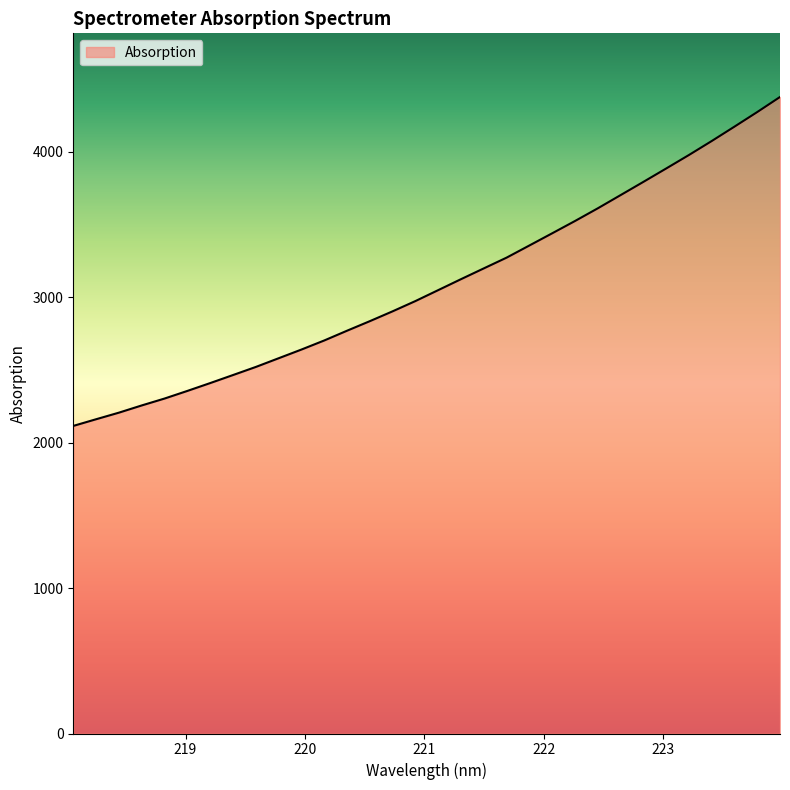

What is the smallest value displayed?

2115.0